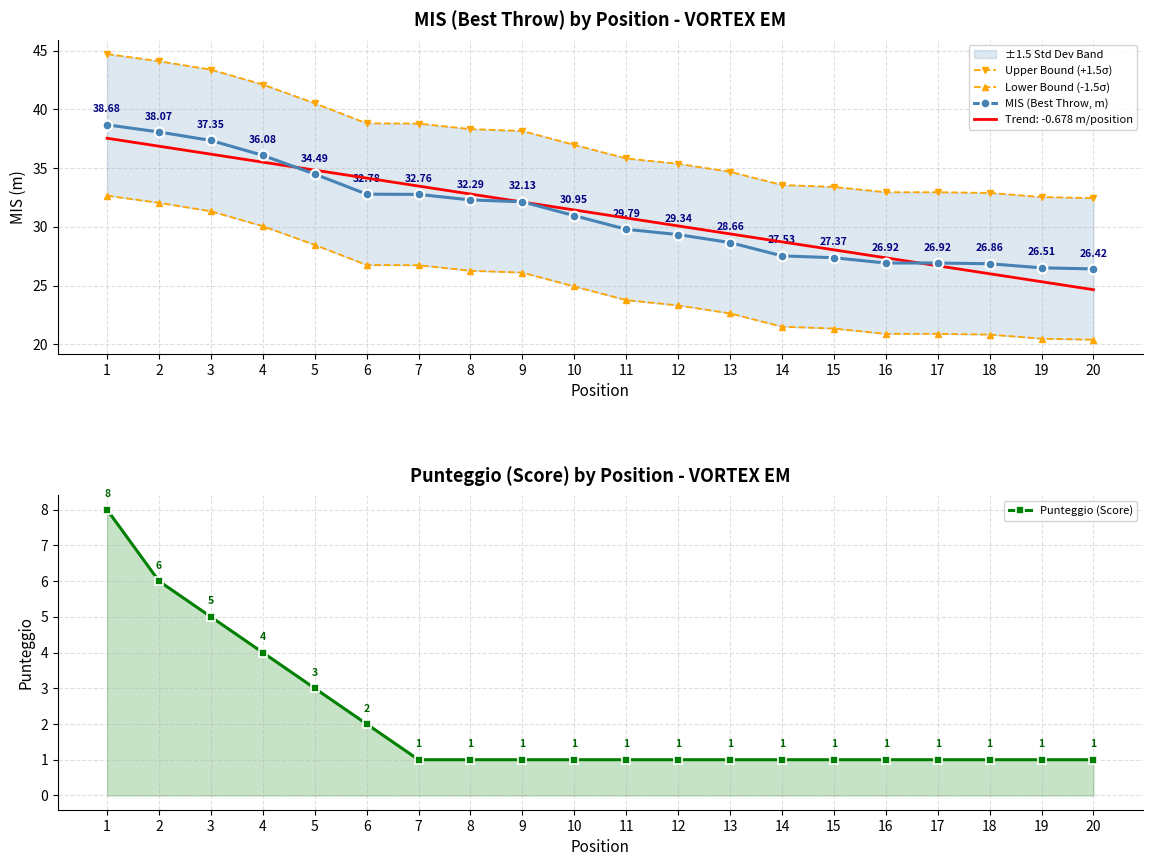

What is the value of the Lower Bound (-1.5σ) point at the 6th from the left?

26.8